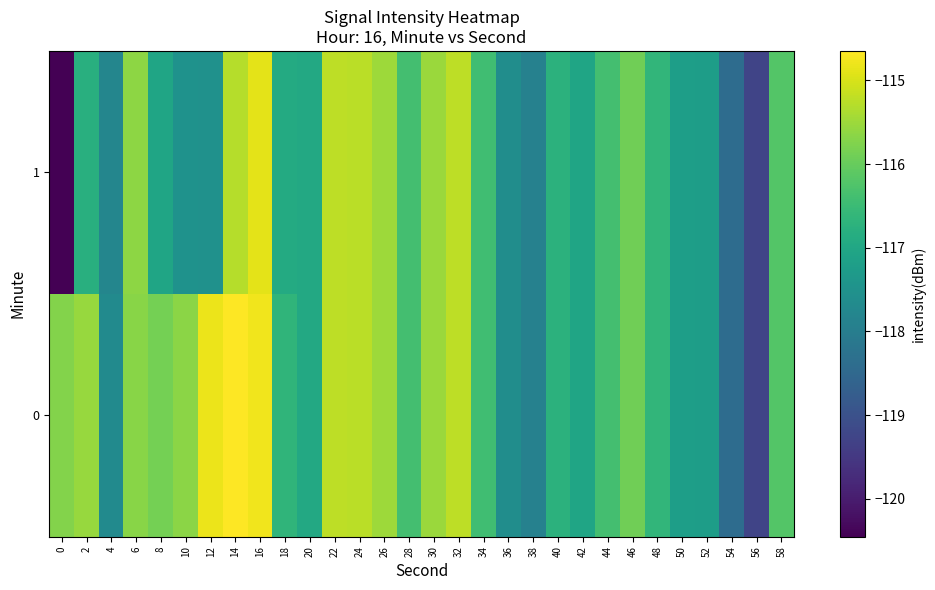

Reading left to right, what are all the values shown in this chart?

0: 0=-115.7	2=-115.5	4=-117.7	6=-115.7	8=-115.9	10=-115.7	12=-114.8	14=-114.6	16=-114.8	18=-116.6	20=-117.0	22=-115.2	24=-115.3	26=-115.5	28=-116.4	30=-115.5	32=-115.2	34=-116.4	36=-117.6	38=-117.9	40=-116.7	42=-117.0	44=-116.4	46=-115.9	48=-116.6	50=-117.2	52=-117.2	54=-118.4	56=-119.3	58=-116.2
1: 0=-120.5	2=-116.8	4=-117.8	6=-115.6	8=-117.0	10=-117.5	12=-117.5	14=-115.3	16=-114.9	18=-116.9	20=-117.0	22=-115.2	24=-115.3	26=-115.5	28=-116.4	30=-115.5	32=-115.2	34=-116.4	36=-117.6	38=-117.9	40=-116.7	42=-117.0	44=-116.4	46=-115.9	48=-116.6	50=-117.2	52=-117.2	54=-118.4	56=-119.3	58=-116.2